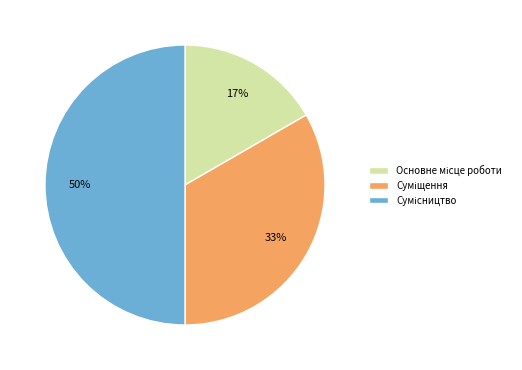

To the nearest percent, what is the average slice percentage?

33%